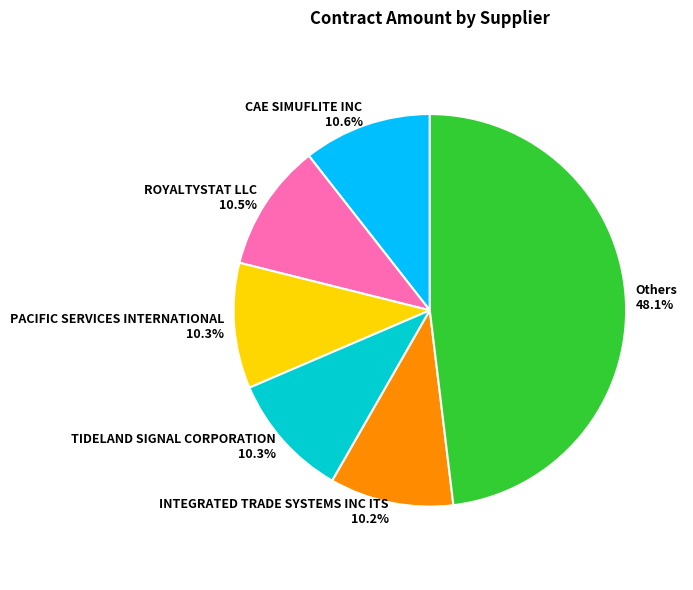

Approximately how many times larger is the value at TIDELAND SIGNAL CORPORATION 10.3% compared to ROYALTYSTAT LLC 10.5%?

1.0